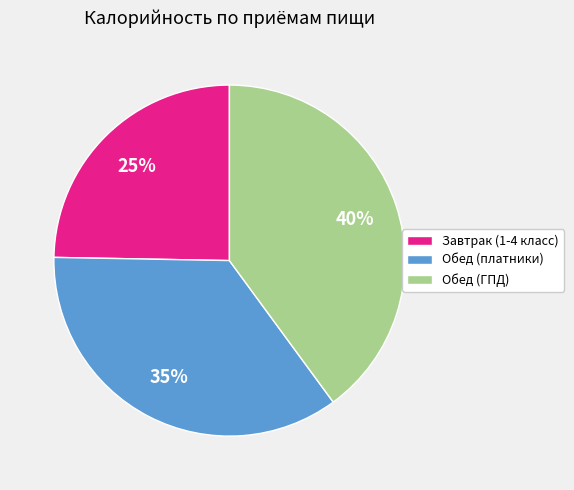

To the nearest percent, what portion does Обед (ГПД) represent?

40%